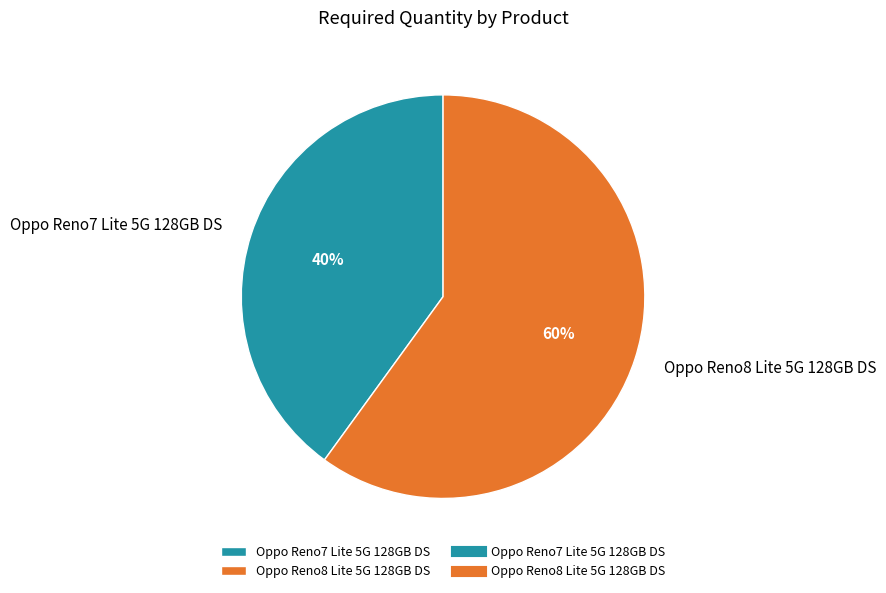

What is the largest slice in the pie chart?

Oppo Reno8 Lite 5G 128GB DS